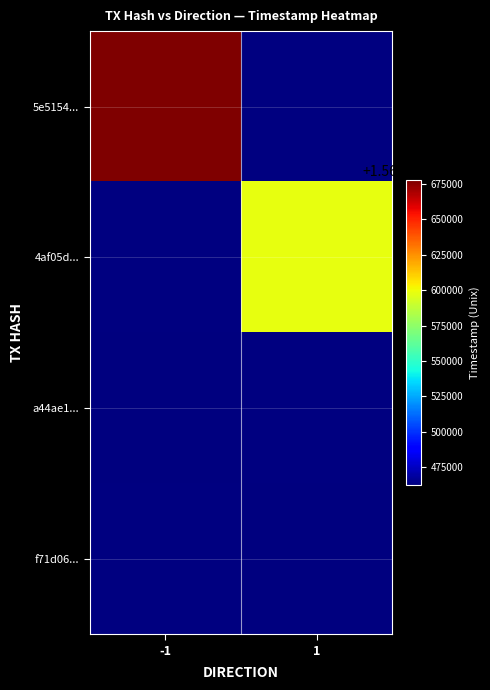

Rank the series by their average value, from highest to lowest.

5e5154..., 4af05d..., a44ae1..., f71d06...